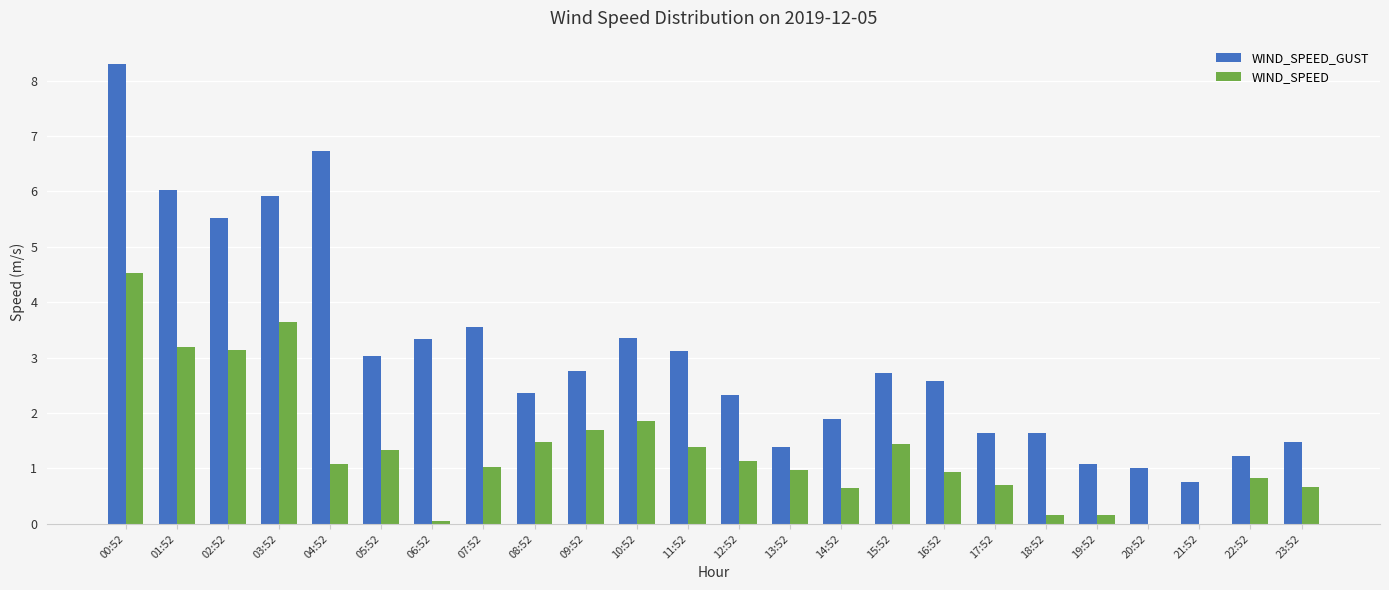

Which series changed the most between 08:52 and 22:52?

WIND_SPEED_GUST